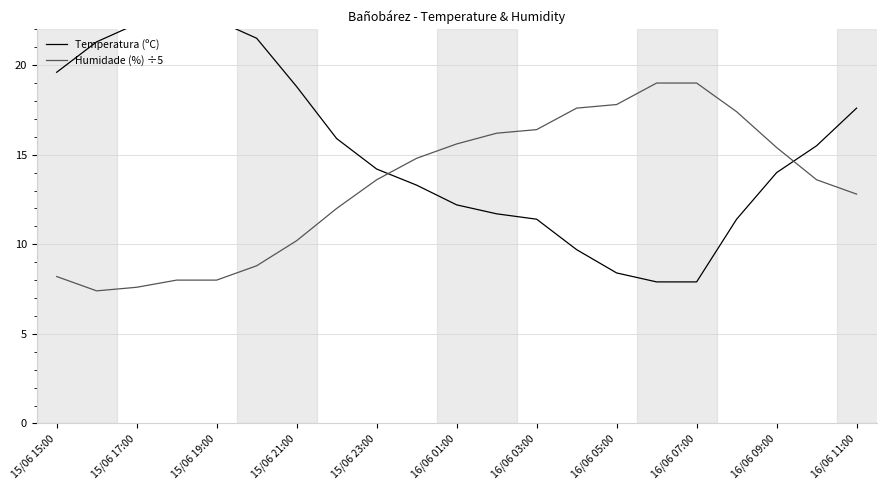

True or false: Humidade (%) ÷5 has more than 0 points higher than both neighbors.

False